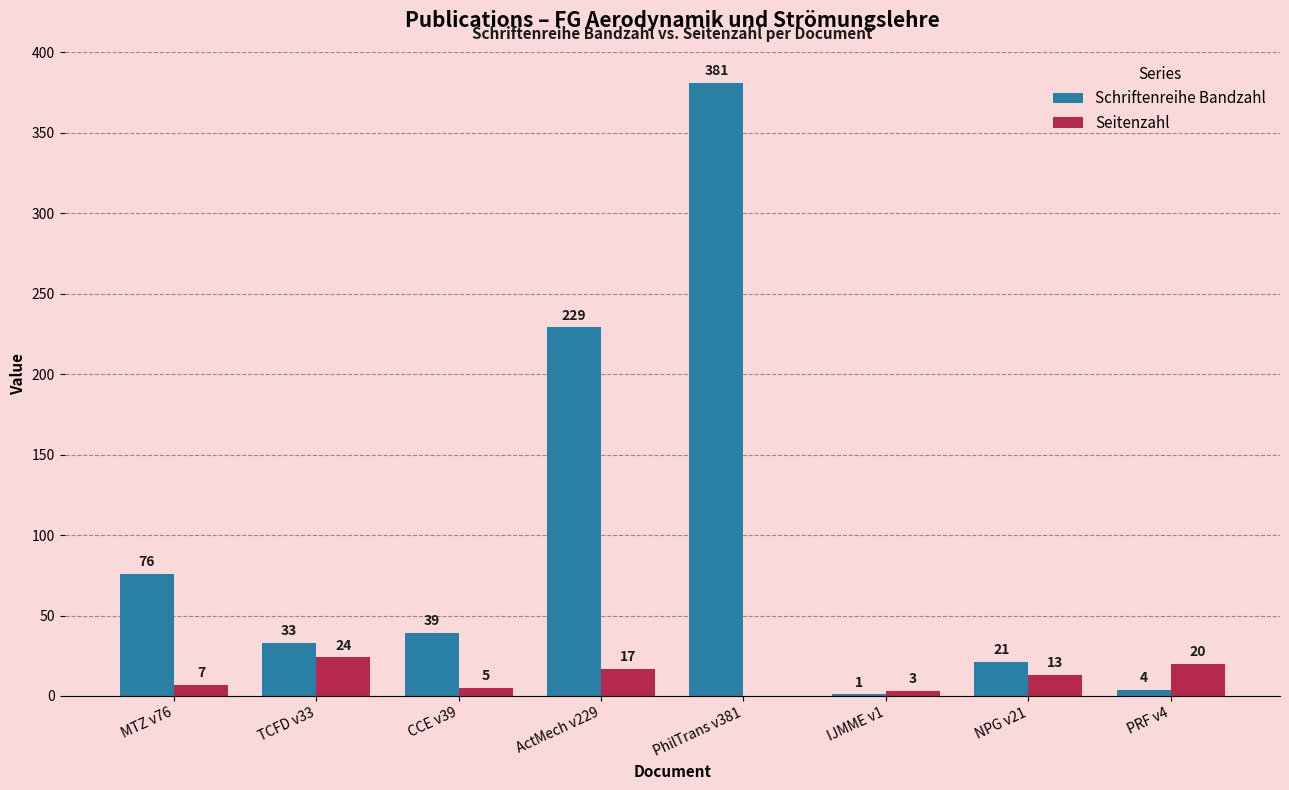

Where is Seitenzahl nearest to the value 12?

NPG v21